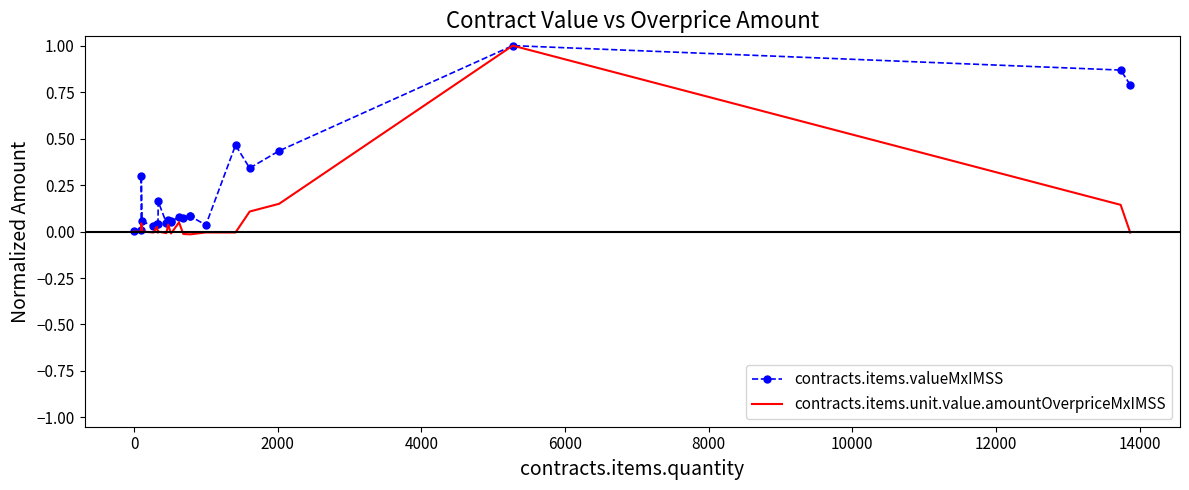

What is the maximum value for contracts.items.valueMxIMSS?

1.0